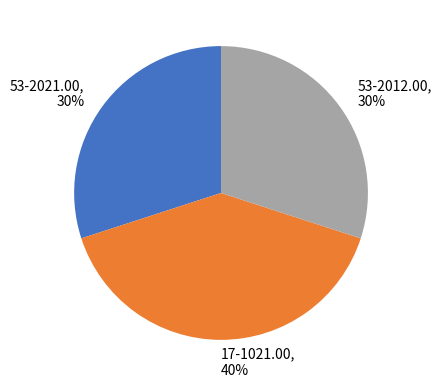

True or false: 53-2012.00 accounts for 42% of the total.

False